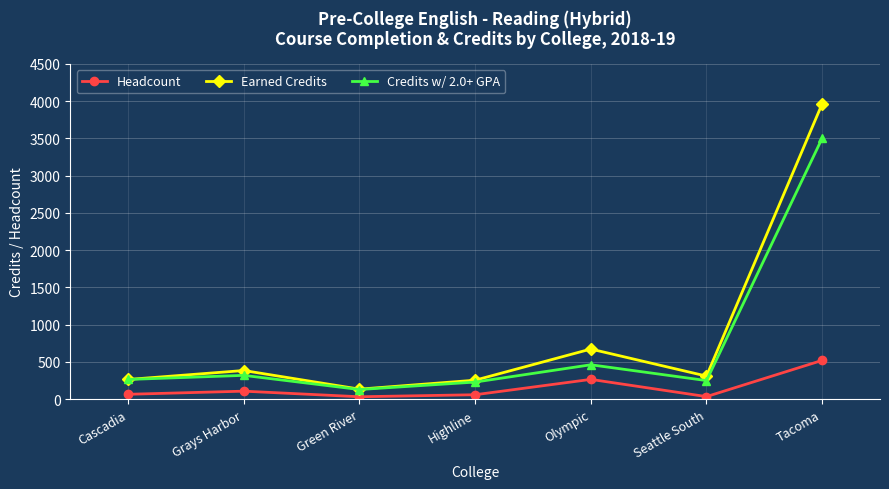

How many lines are shown in the chart?

3